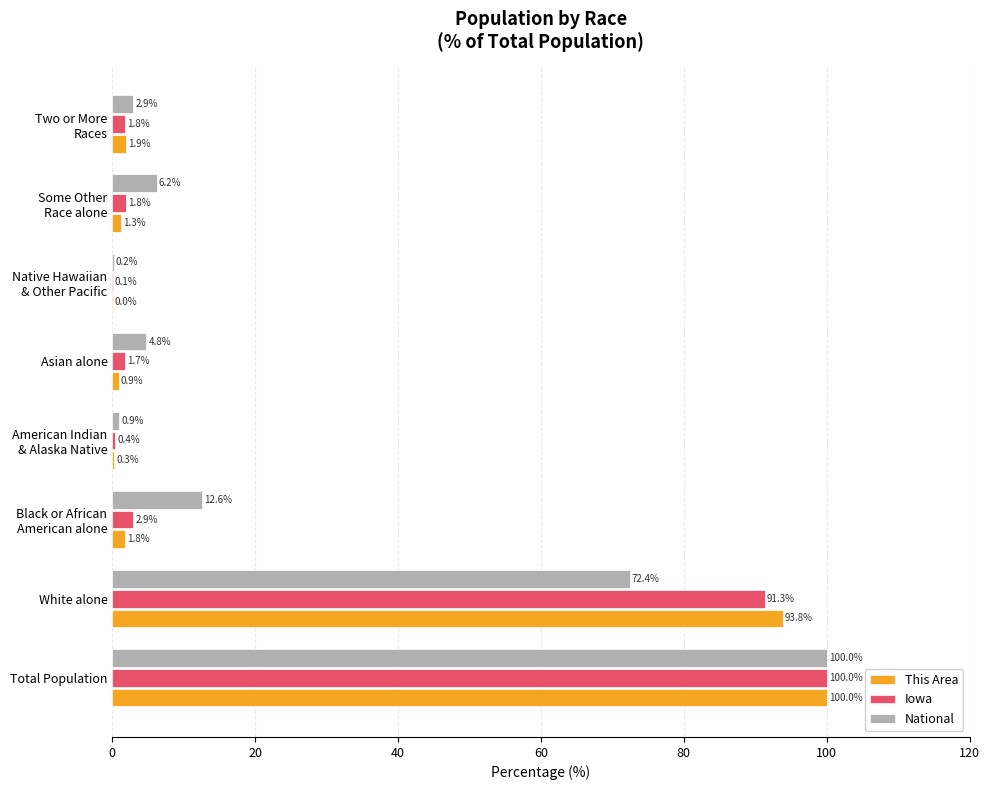

What is the sum of all Iowa values?

200.0